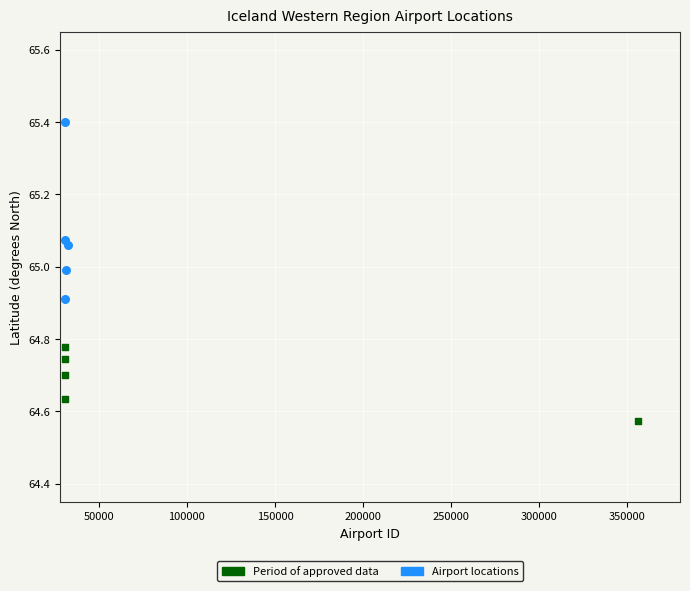

Which series contains the highest Y value?

Airport locations